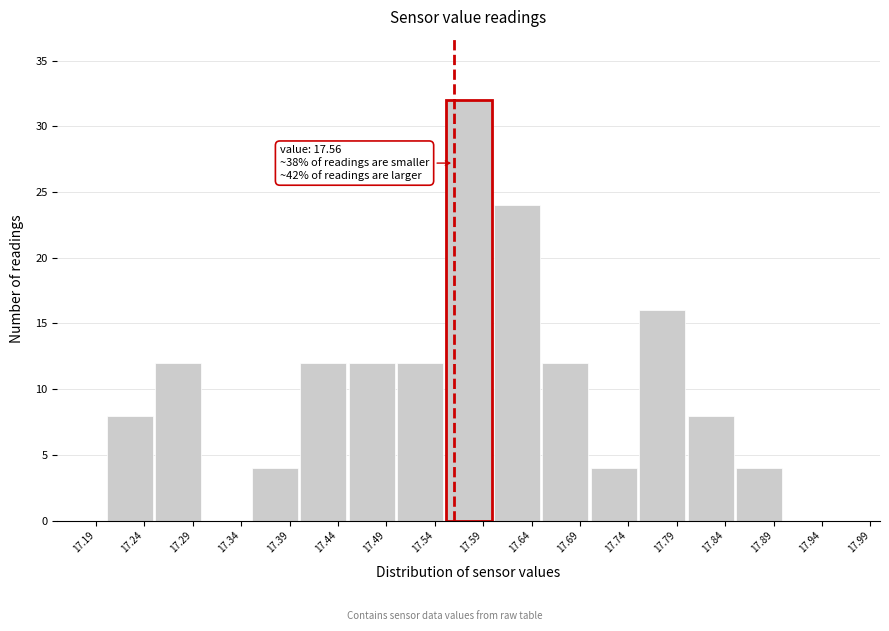

Over which range of the x-axis is the bar tallest?

17.55 to 17.60